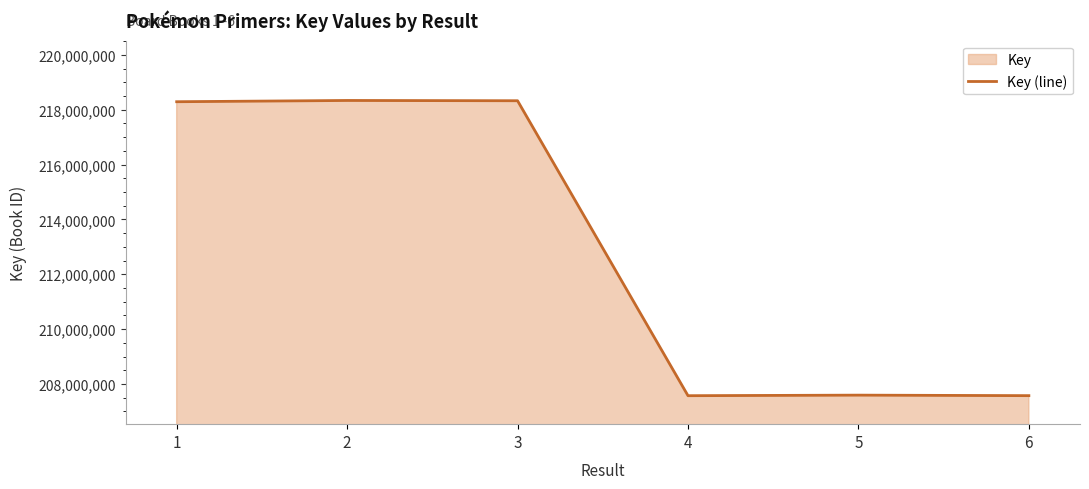

Which label corresponds to the largest value in the chart?

2